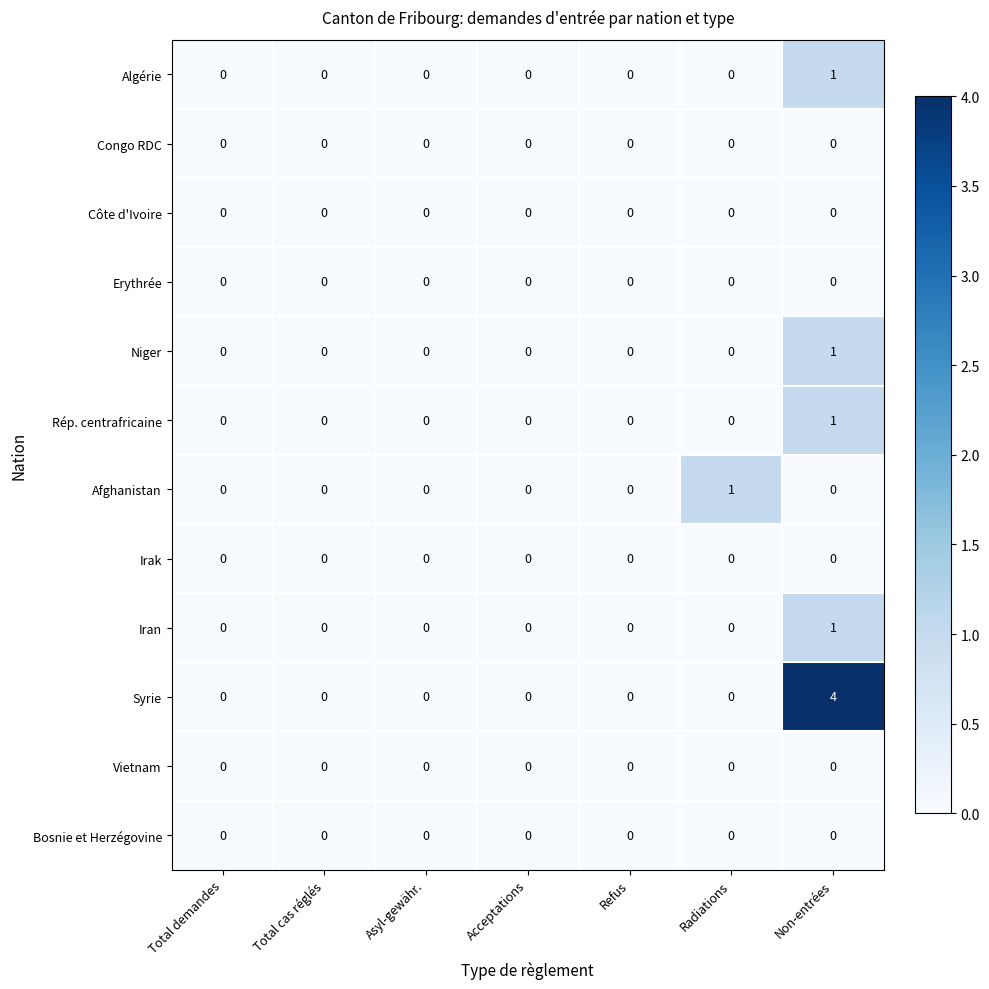

At which category is the sum across all series the highest?

Non-entrées